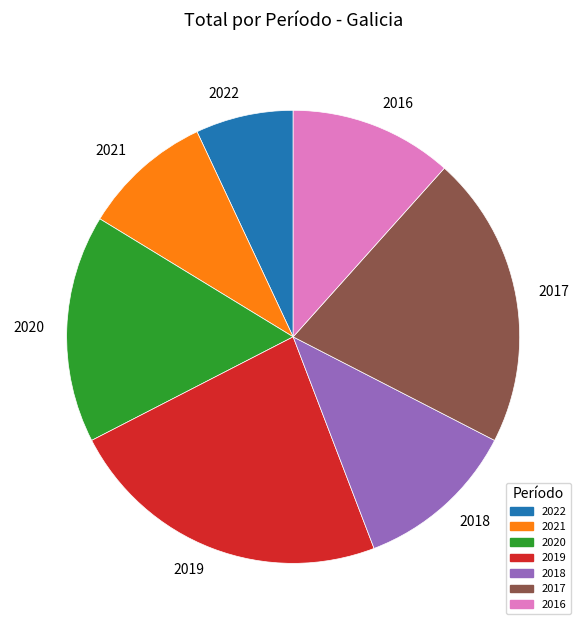

Which slice is the smallest?

2022